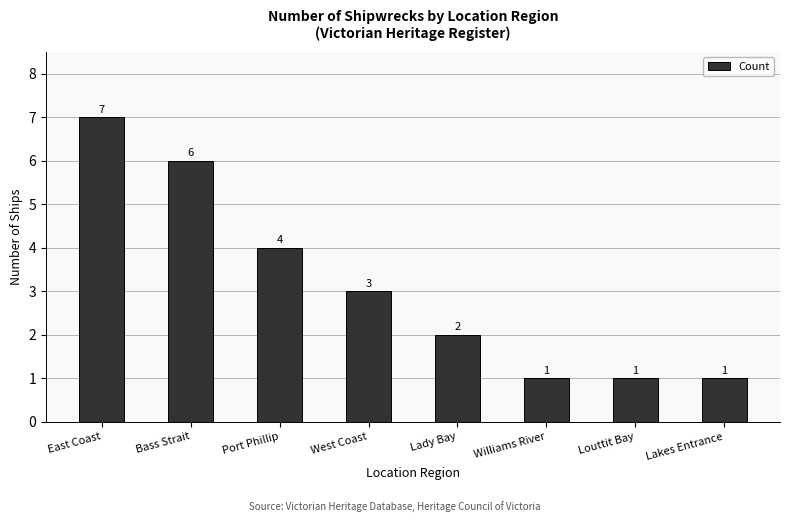

What is the difference between the maximum and second lowest values?

6